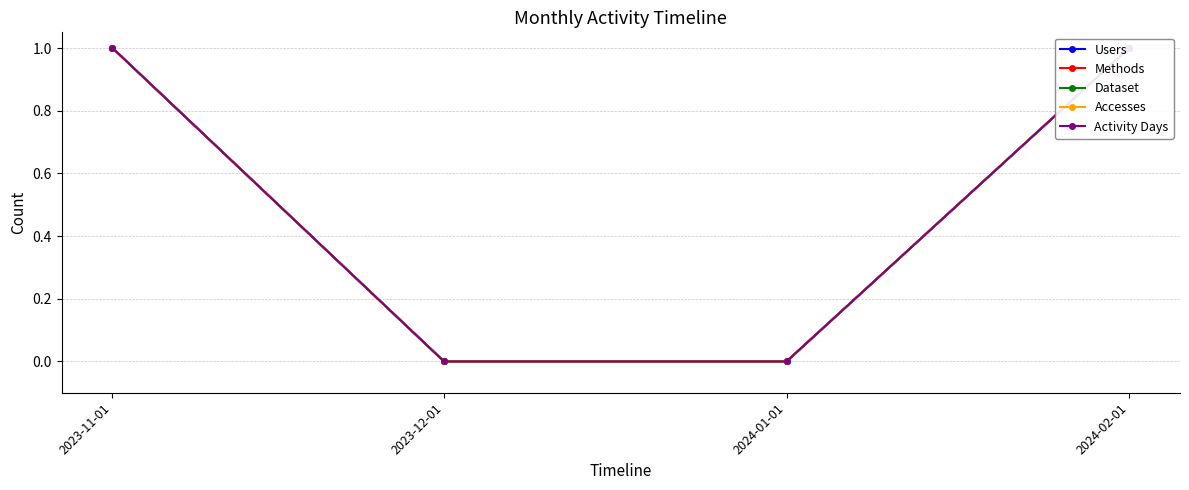

Reading right to left, extract all data points from this chart.

Users: 2024-02-01=1	2024-01-01=0	2023-12-01=0	2023-11-01=1
Methods: 2024-02-01=1	2024-01-01=0	2023-12-01=0	2023-11-01=1
Dataset: 2024-02-01=1	2024-01-01=0	2023-12-01=0	2023-11-01=1
Accesses: 2024-02-01=1	2024-01-01=0	2023-12-01=0	2023-11-01=1
Activity Days: 2024-02-01=1	2024-01-01=0	2023-12-01=0	2023-11-01=1